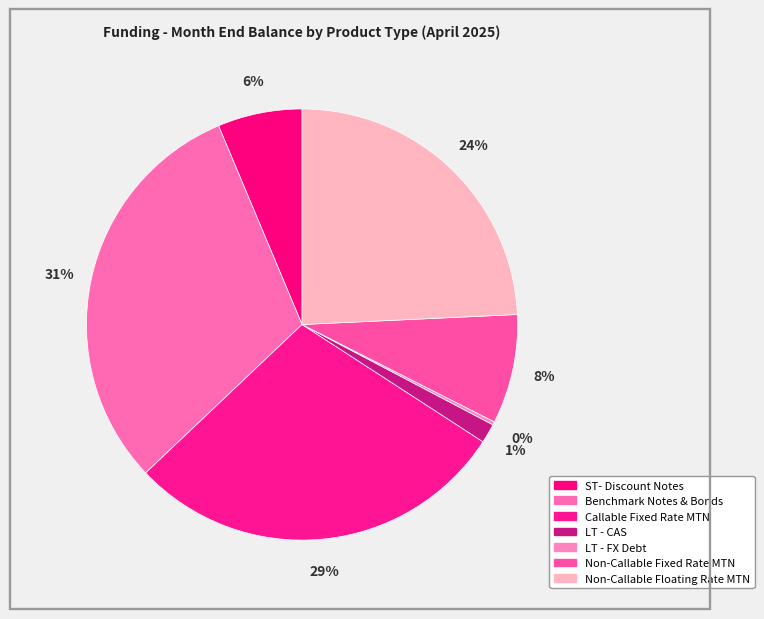

The ST- Discount Notes slice represents 1% of the pie. True or false?

False